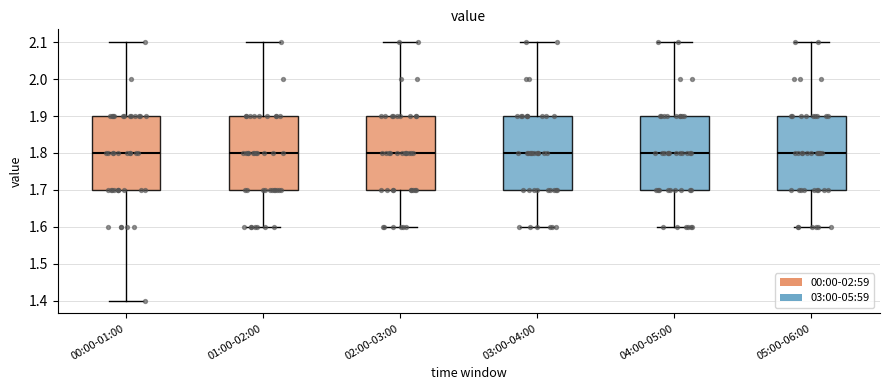

Where does the lower whisker of the box for 03:00-04:00 end on the y-axis? The values are not printed on the chart, so give them approximately, as read against the axis.

1.6